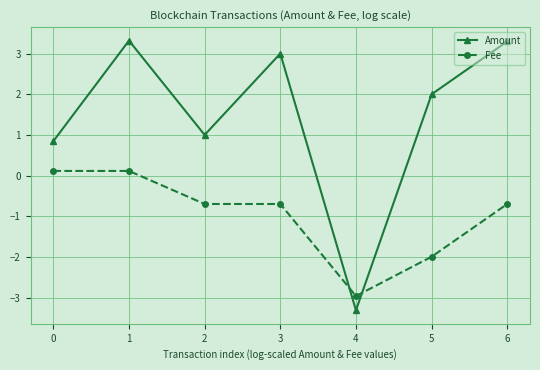

Between 0 and 1, which series saw the biggest shift?

Amount